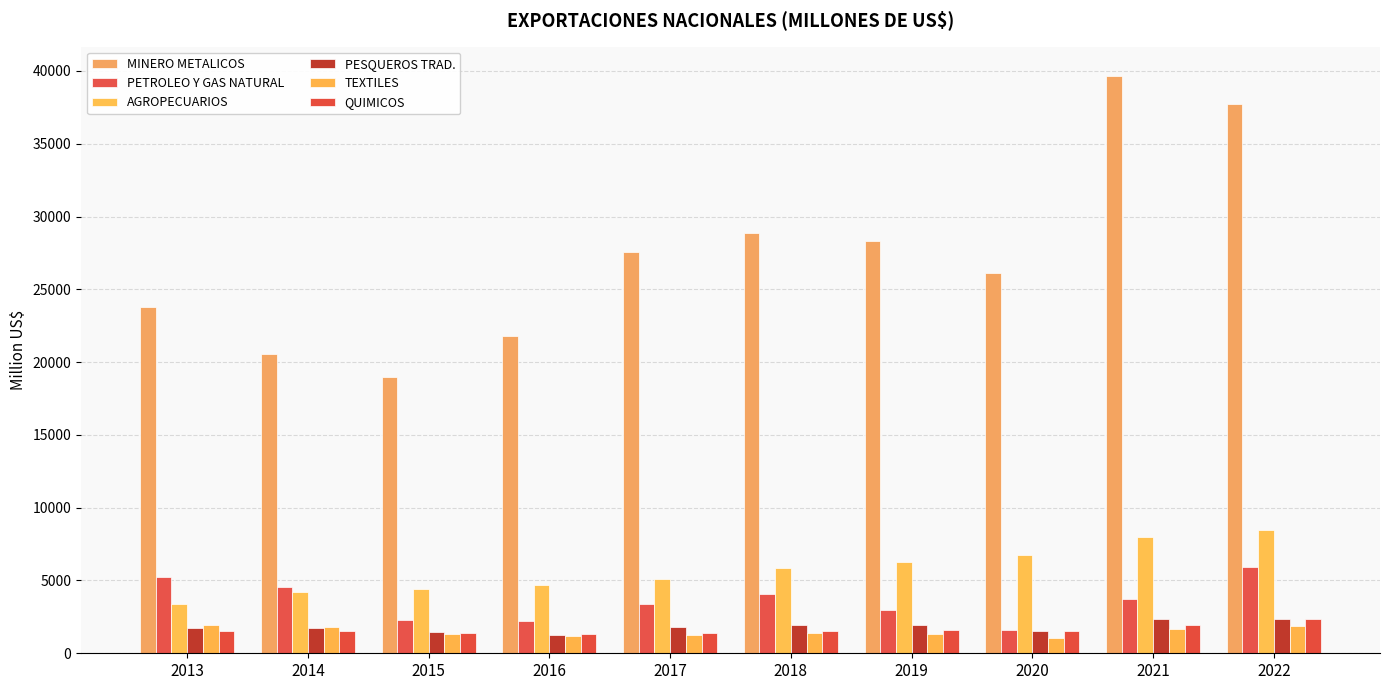

What is the approximate value of TEXTILES at 2017?

1272.3